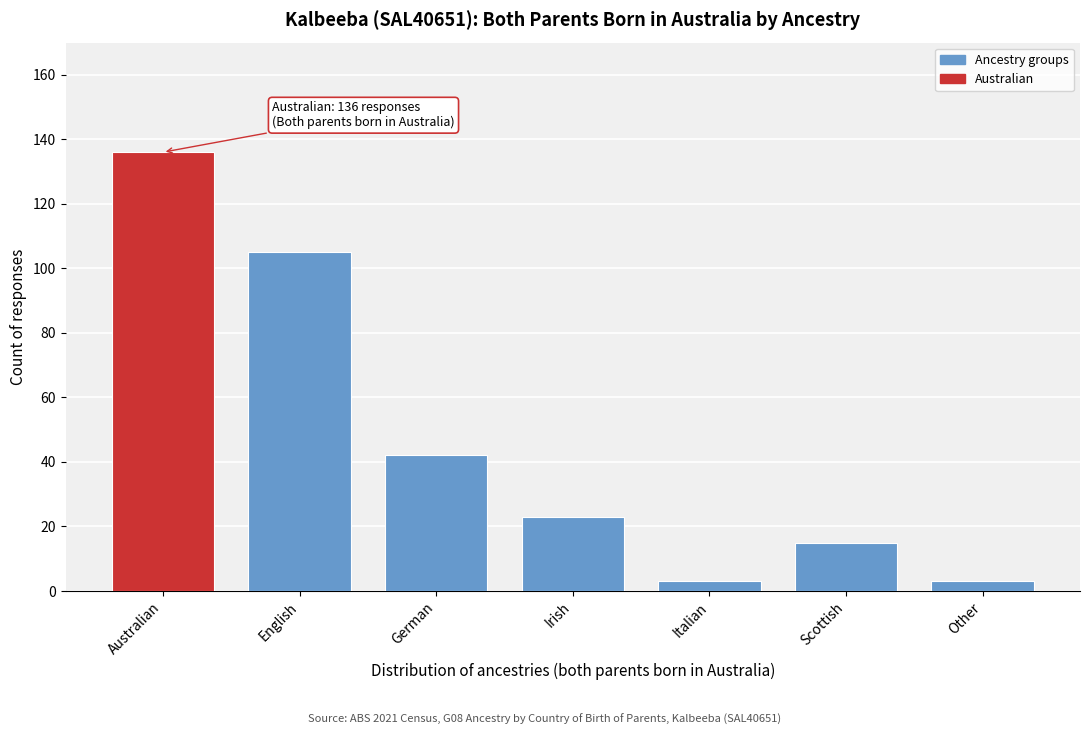

Reading right to left, extract all data points from this chart.

Other=3	Scottish=15	Italian=3	Irish=23	German=42	English=105	Australian=136